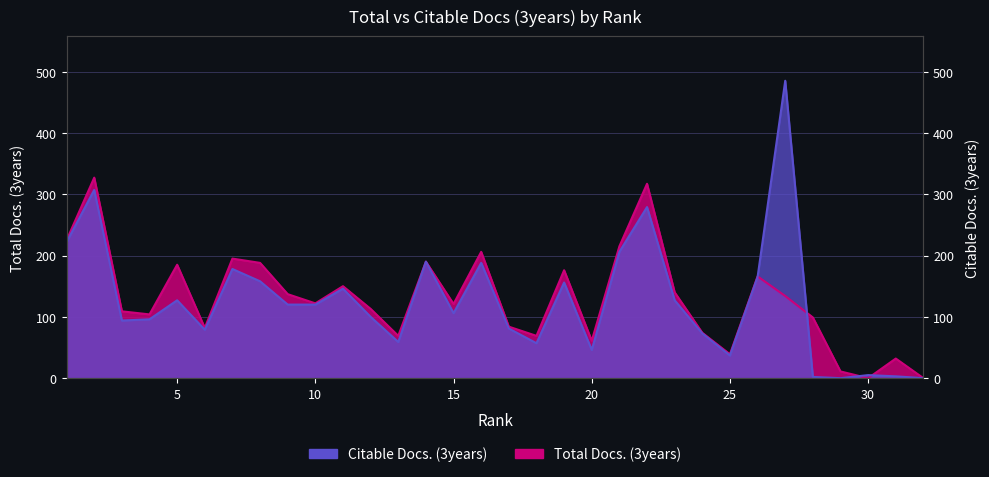

What is the value of the Total Docs. (3years) point at the 26th from the left?

166